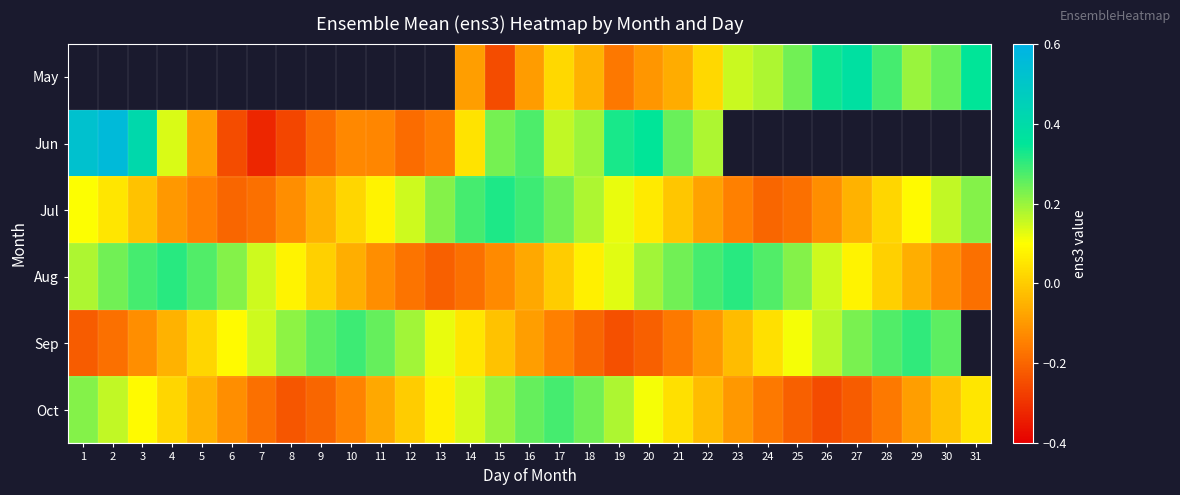

Is it true that Aug equals 0.0 at 9?

False